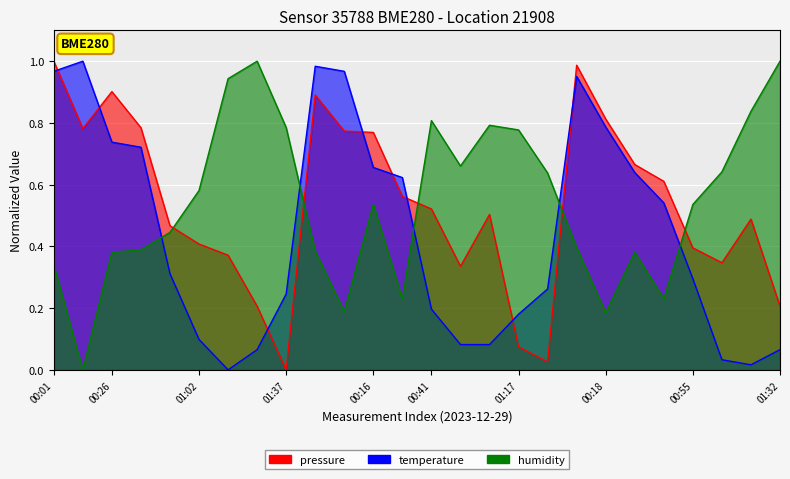

What is the label of the 23rd point from the left?

00:55